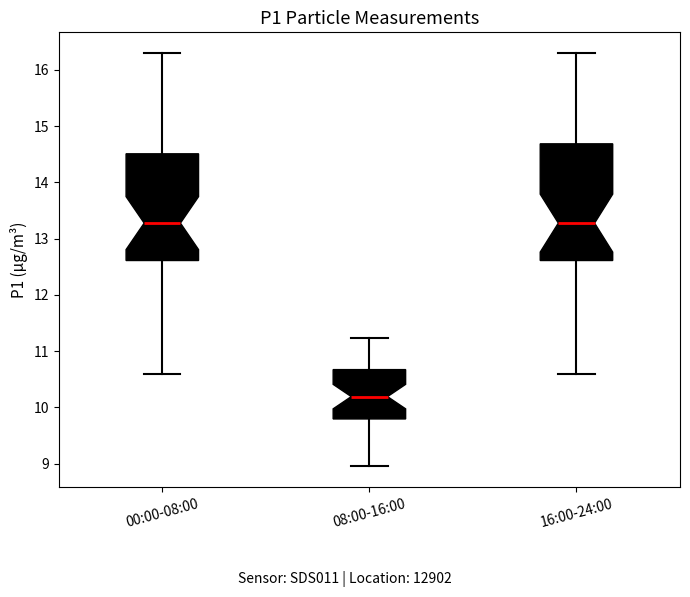

Comparing the boxes themselves (not the whiskers), which one is the tallest?

16:00-24:00